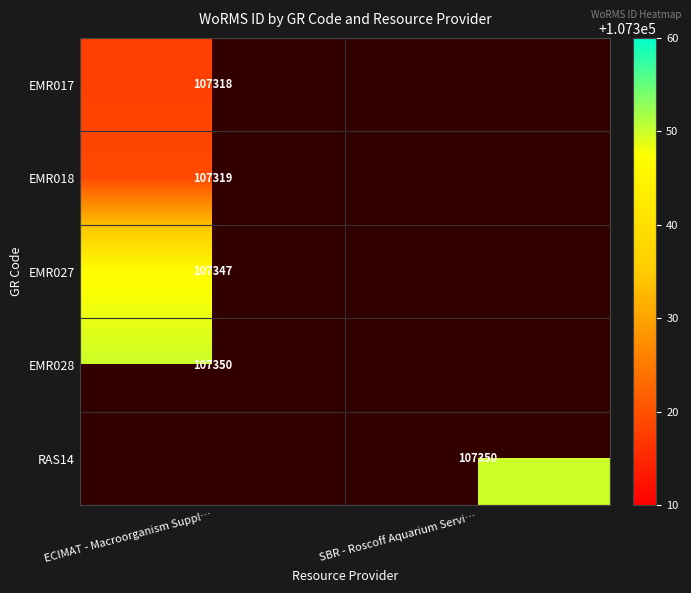

What is the smallest value displayed?

107318.0